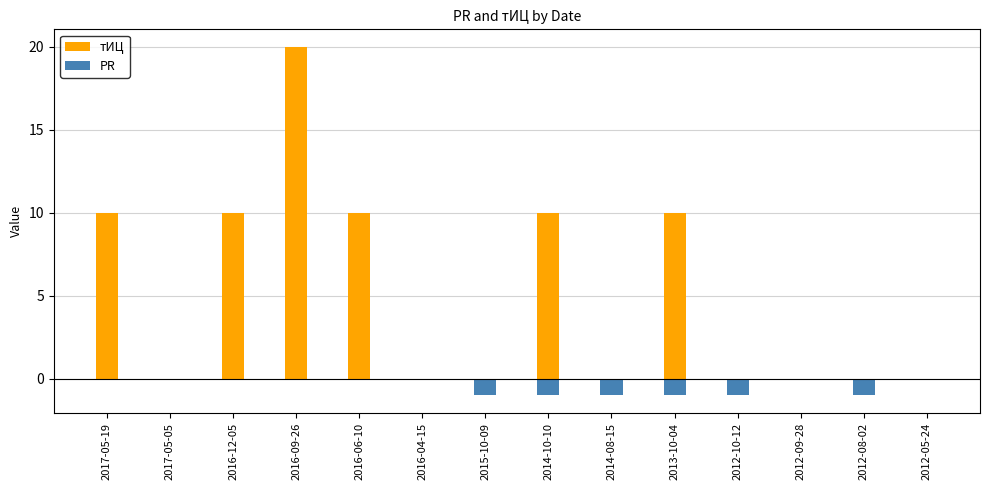

Does the chart contain stacked bars?

No